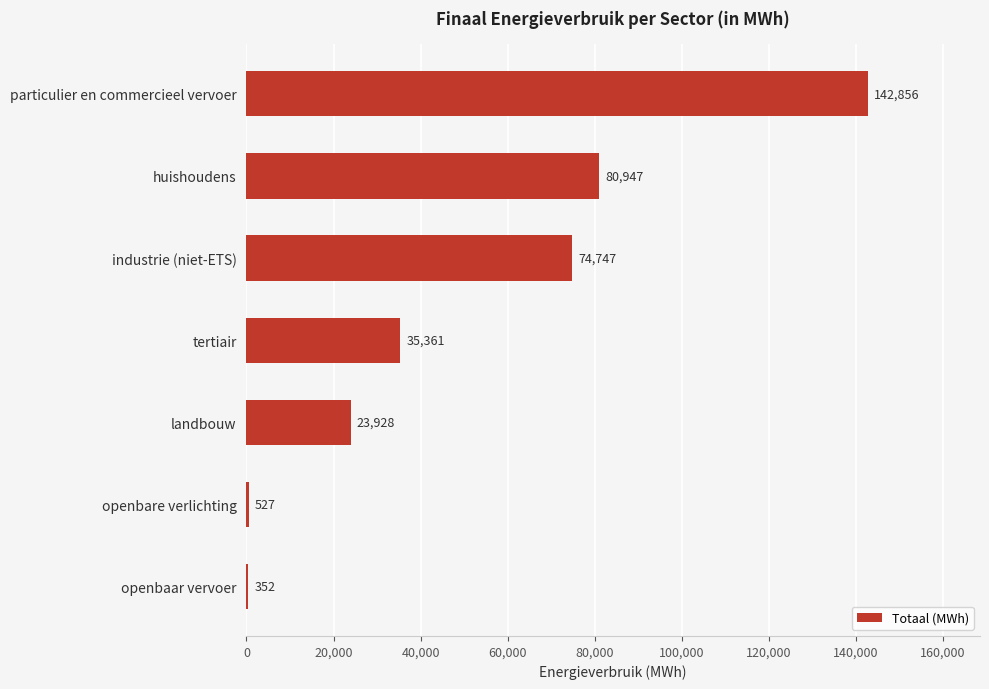

What is the sum of all values?

358718.9